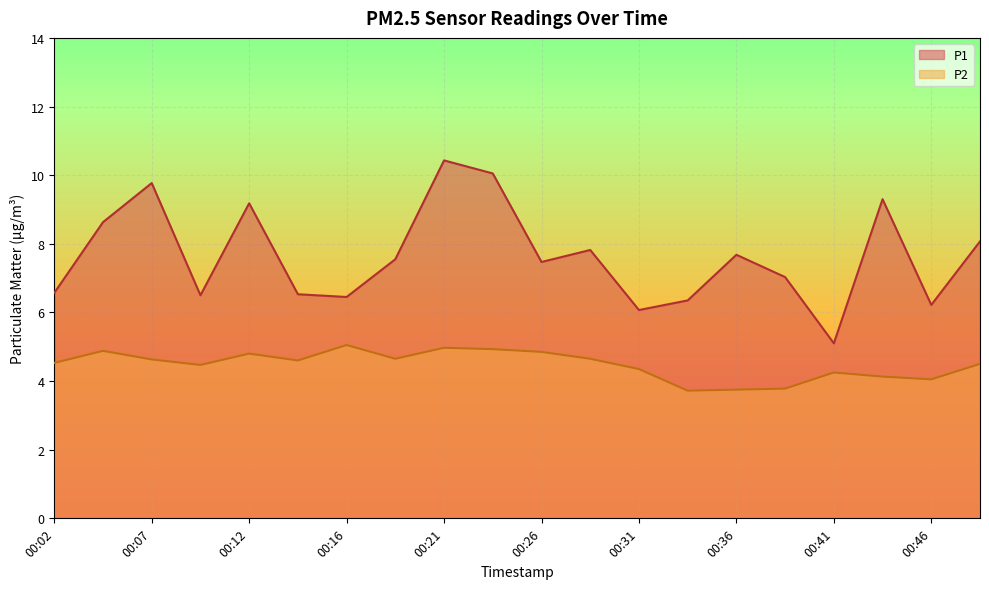

What is the difference between the maximum and minimum values in the P2 series?

1.3